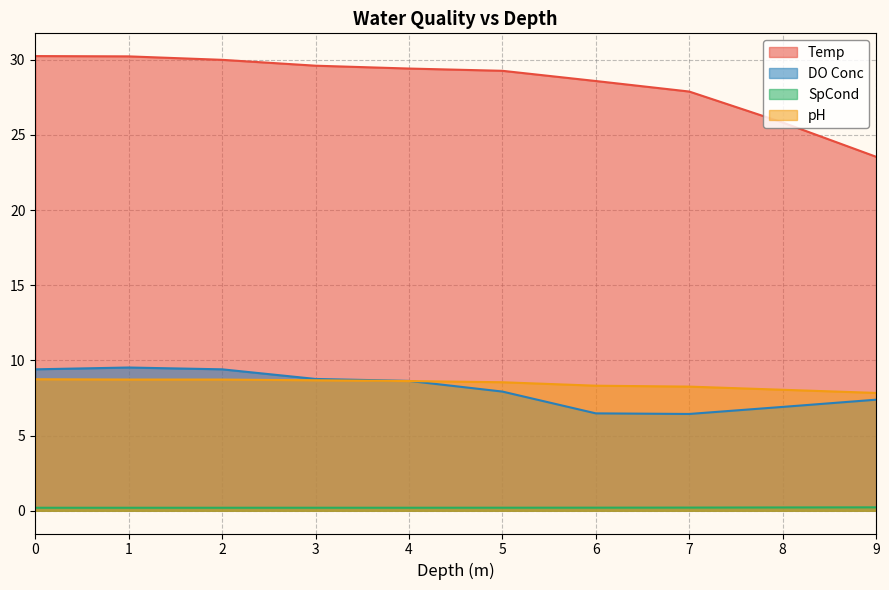

What is the maximum value shown in the chart?

30.2